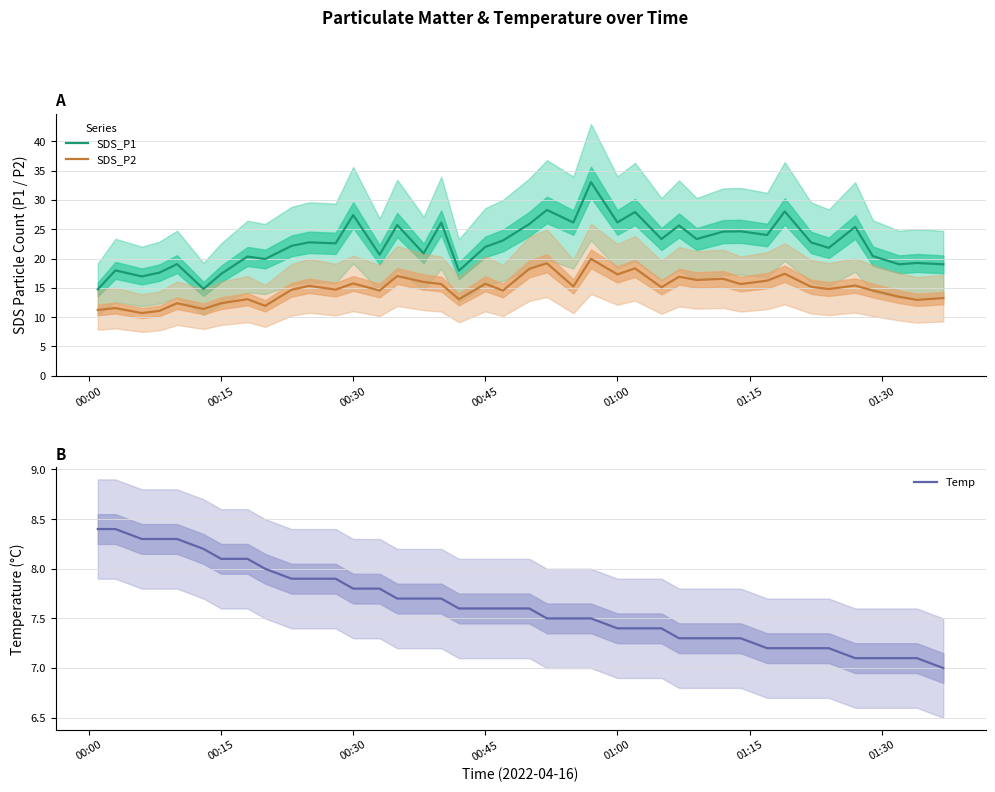

What are all the series names shown in the legend?

SDS_P1, SDS_P2, Temp